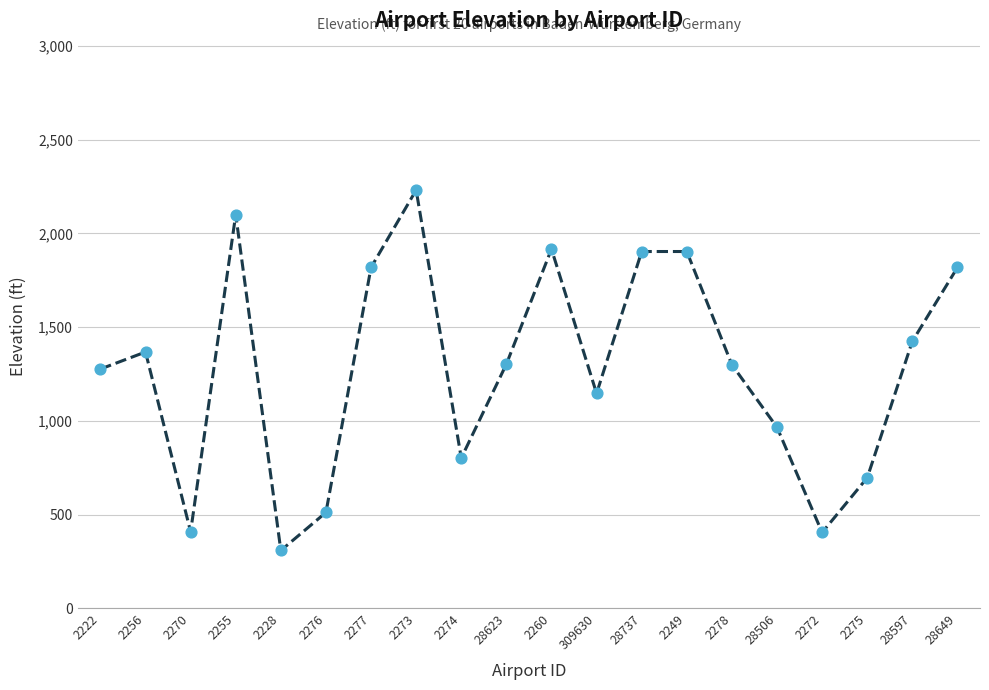

What is the change in value from 2277 to 2273?

+413